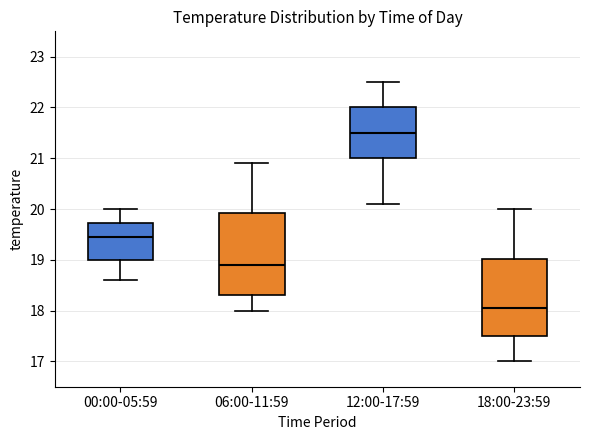

Reading left to right, read every box against the y-axis: the position of its median line, the range the box covers, and the ends of its whiskers. The values are not printed on the chart, so give them approximately, as read against the axis.

00:00-05:59: median 19.5, box 19.0 to 19.7, whiskers 18.6 to 20.0
06:00-11:59: median 18.9, box 18.3 to 19.9, whiskers 18.0 to 20.9
12:00-17:59: median 21.5, box 21.0 to 22.0, whiskers 20.1 to 22.5
18:00-23:59: median 18.1, box 17.5 to 19.0, whiskers 17.0 to 20.0